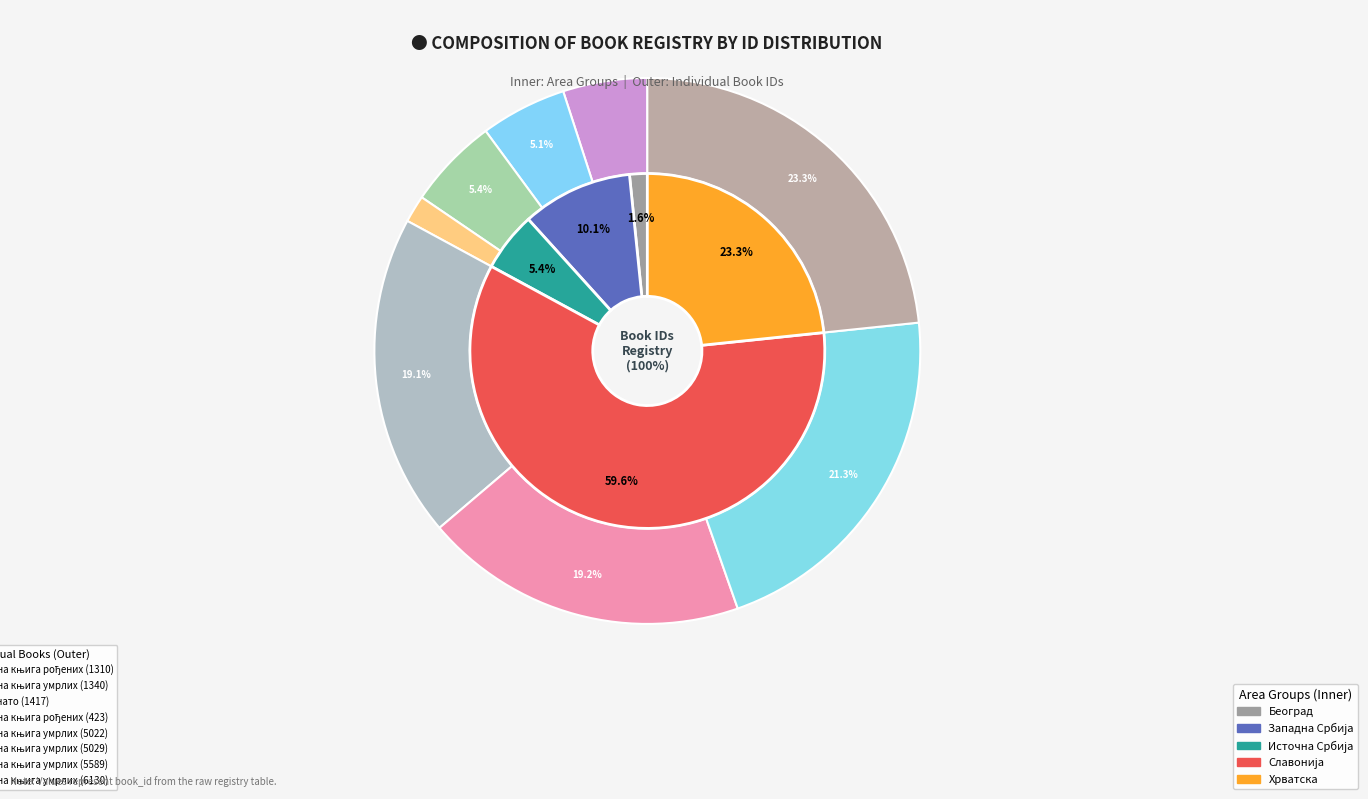

To the nearest percent, what is the difference between the largest and smallest slice percentages?

22%